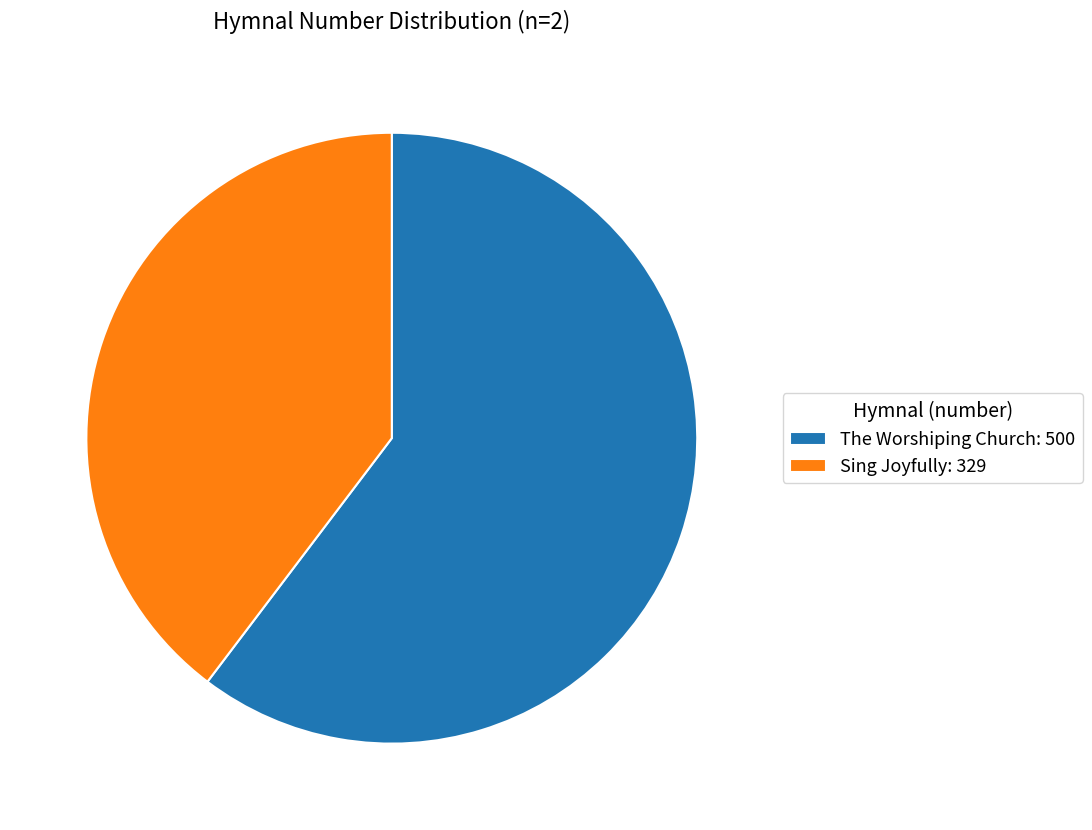

Which has a higher value, The Worshiping Church: 500 or Sing Joyfully: 329?

The Worshiping Church: 500